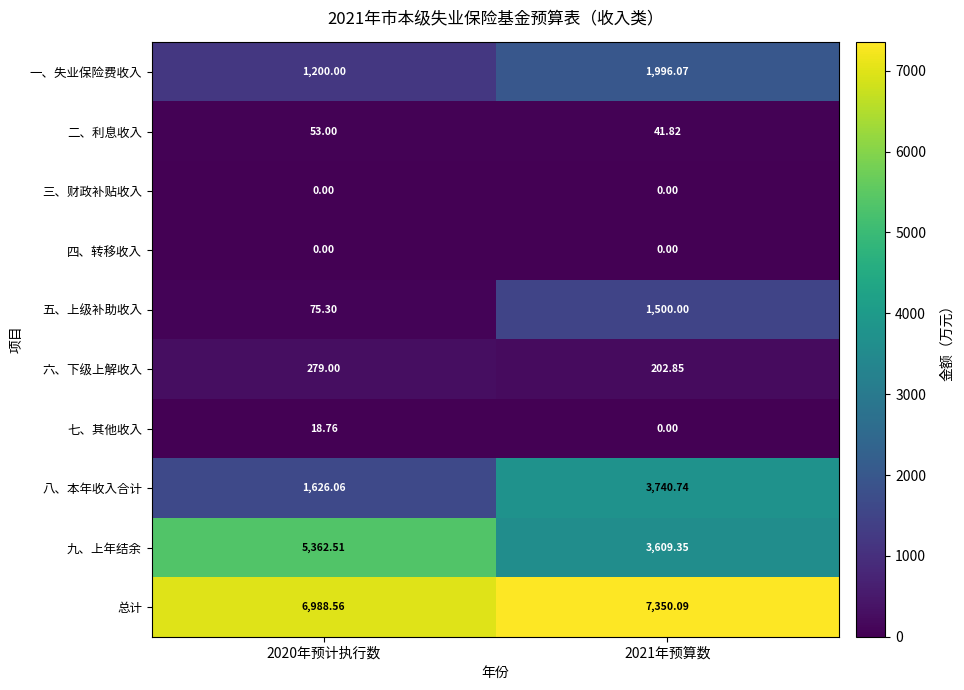

Count the number of categories in the chart.

2